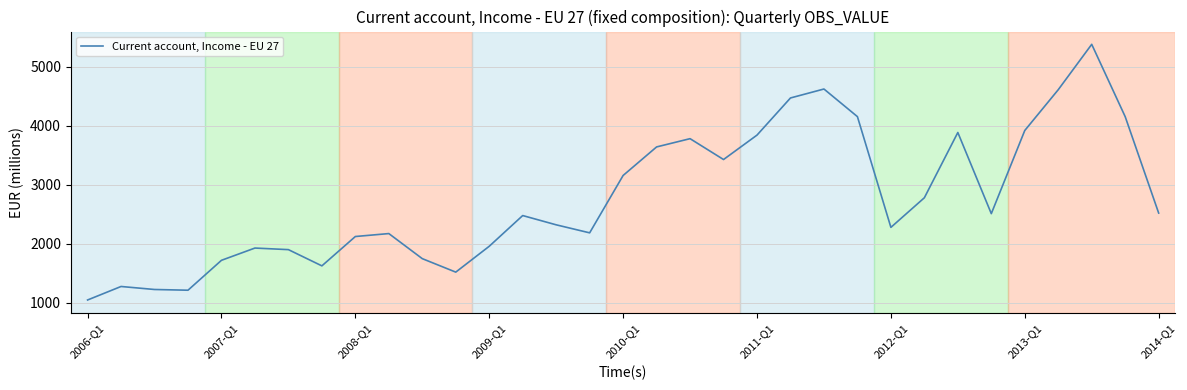

What is the sum of all values?

91584.3